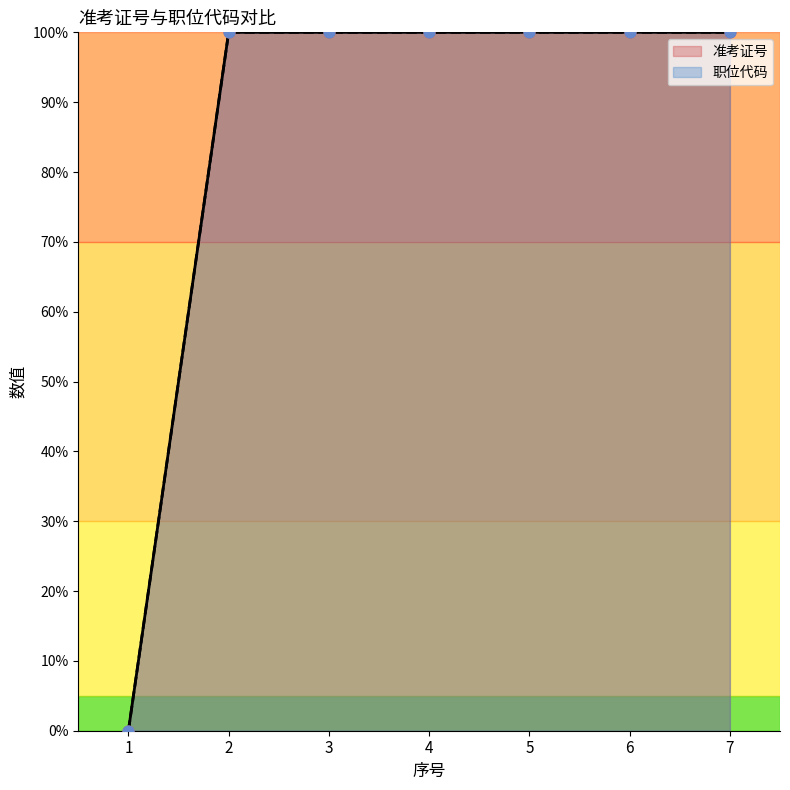

Which series has the largest total across all categories?

职位代码